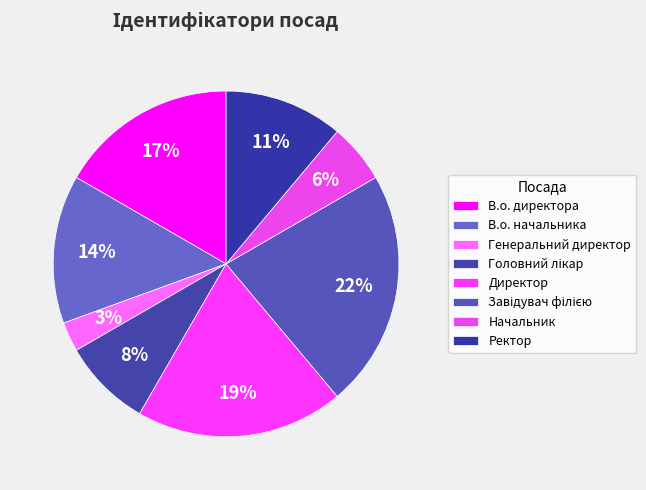

Which category has the biggest portion of the pie?

Завідувач філією